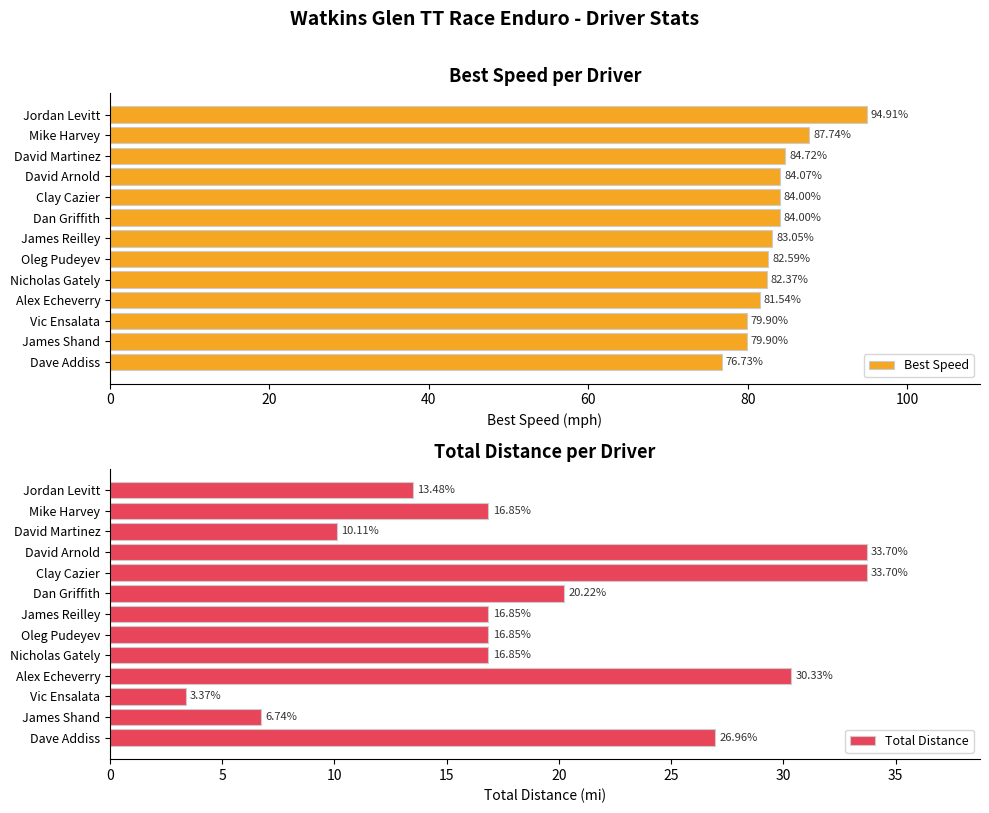

Which series has the largest total across all categories?

Best Speed